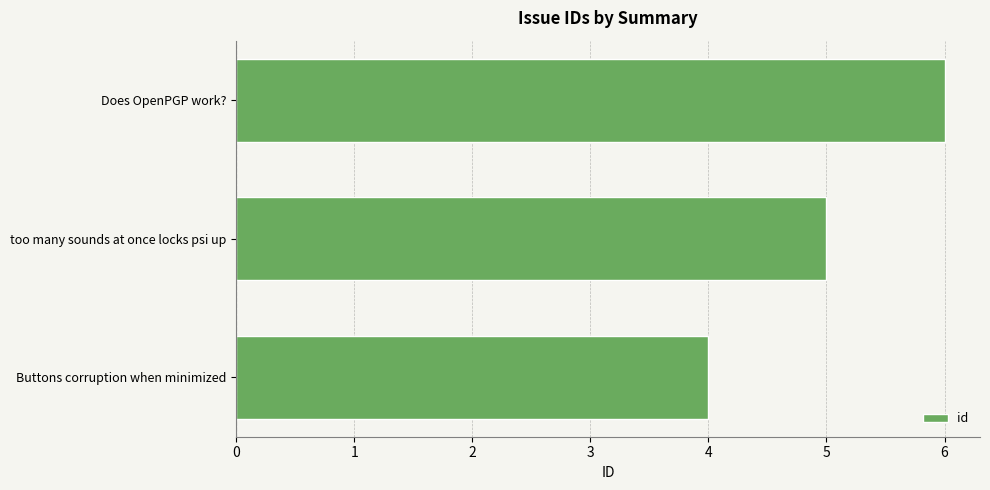

What is the sum of all values?

15